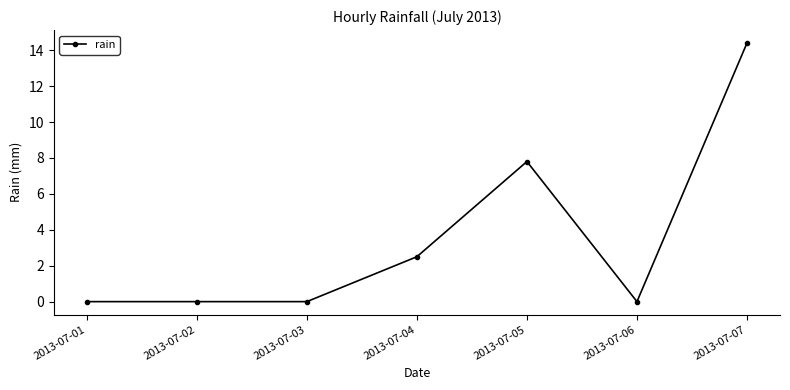

Which category has the highest value across all series?

2013-07-07